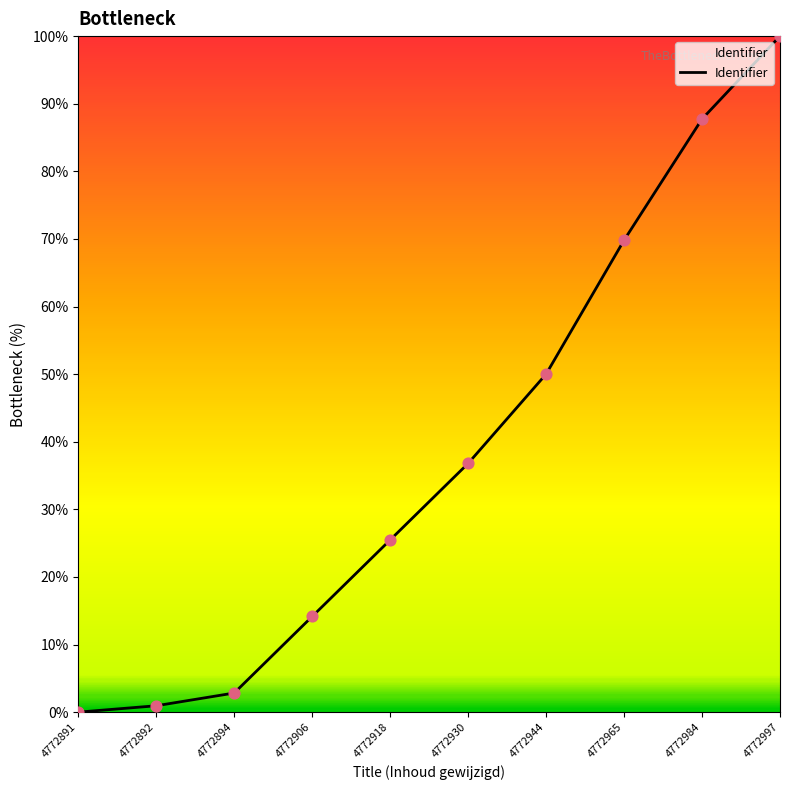

Which has a higher value, 4772965 or 4772944?

4772965